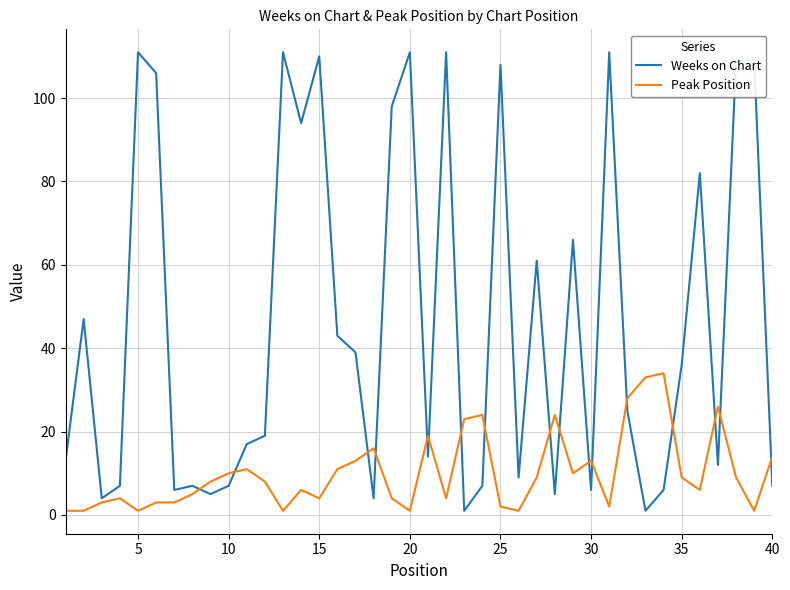

What is the maximum value for Weeks on Chart?

111